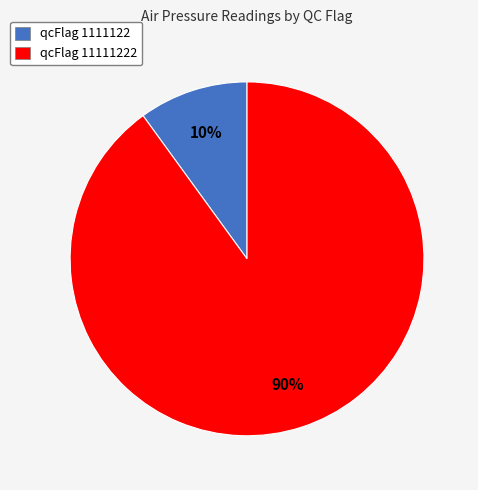

How many slices are in this pie chart?

2